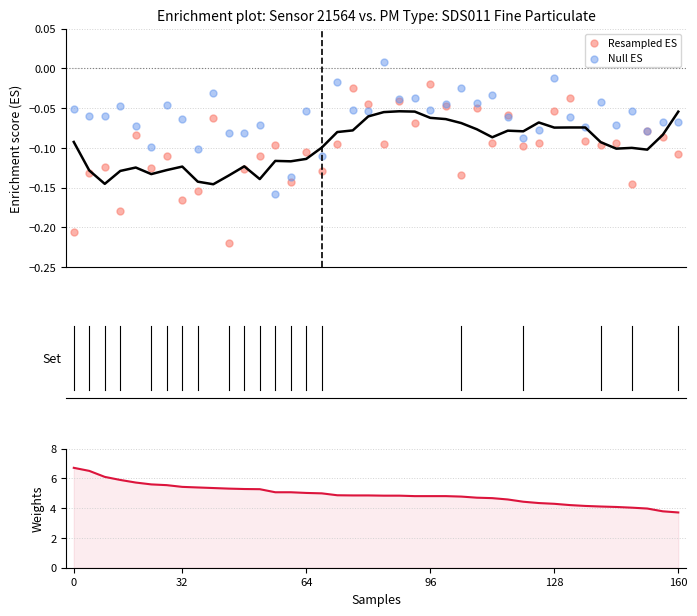

Which series has the largest total across all categories?

Weights